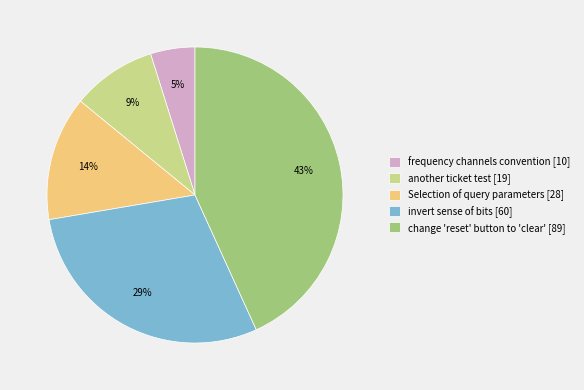

To the nearest percent, what portion does Selection of query parameters [28] represent?

14%